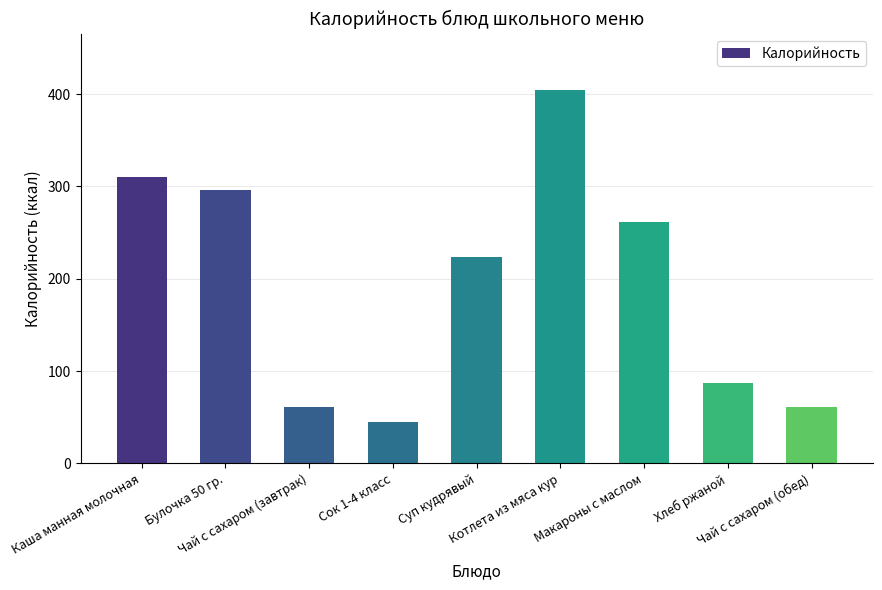

What is the sum of the values at Чай с сахаром (обед) and Суп кудрявый?

284.3